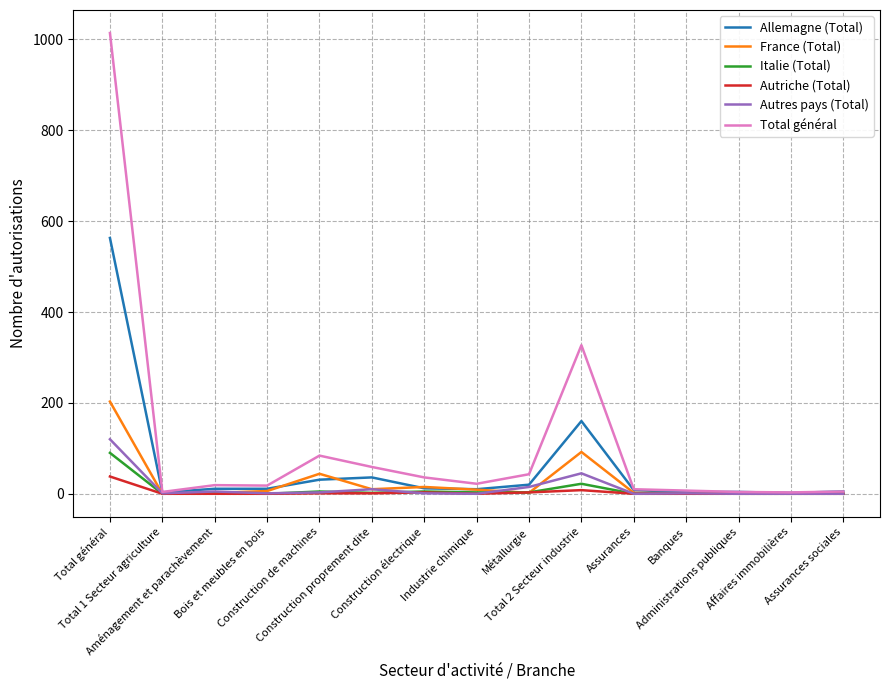

What is the maximum value shown in the chart?

1014